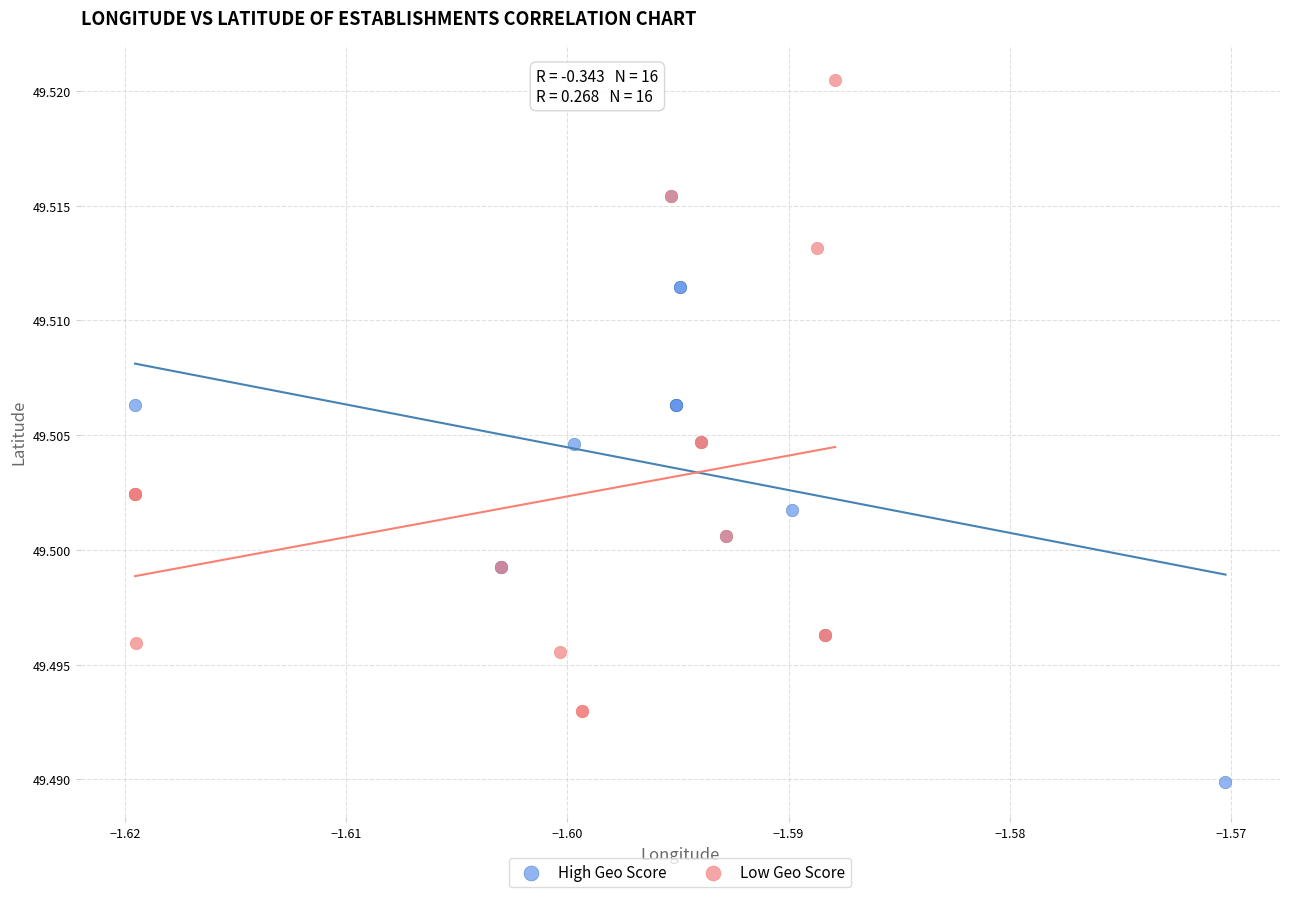

Which series reaches the maximum Y coordinate?

Low Geo Score